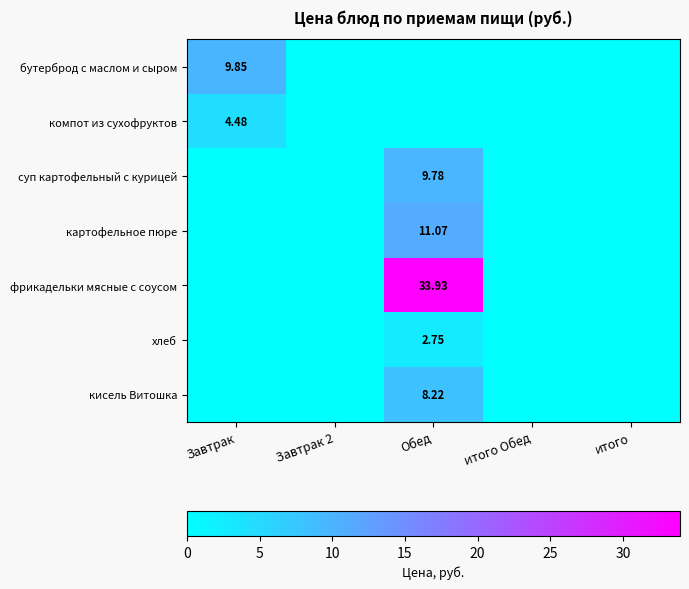

Which series has the largest range (max minus min)?

фрикадельки мясные с соусом